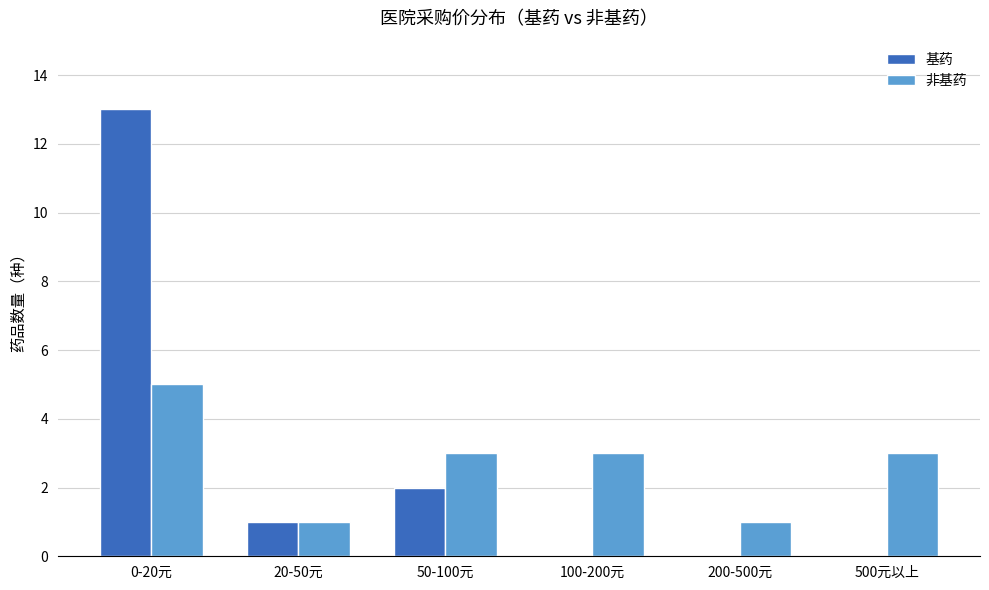

The 非基药 series shows 2 at 200-500元. True or false?

False